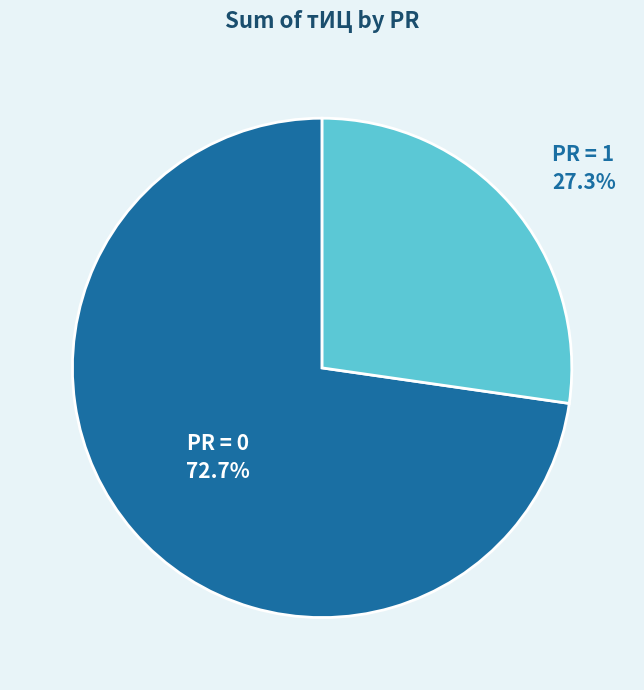

What is the largest slice in the pie chart?

PR = 0